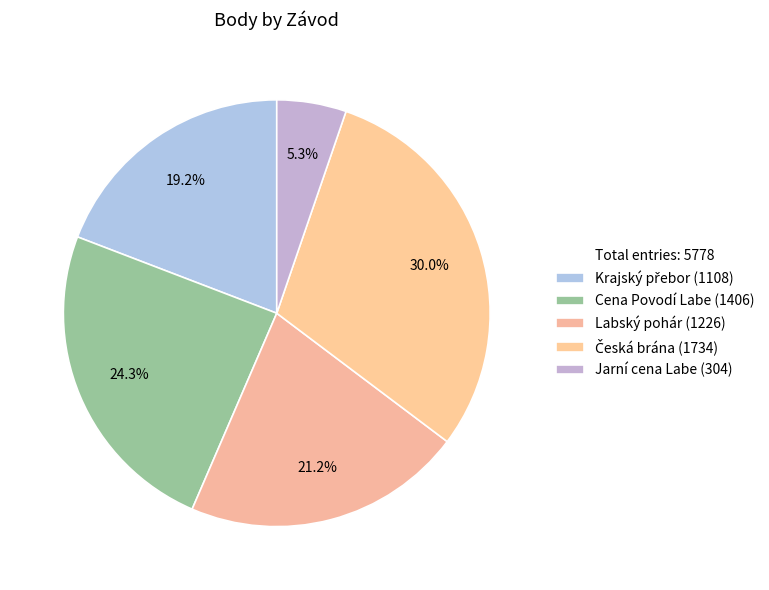

Does Česká brána (1734) represent more than half of the total?

No